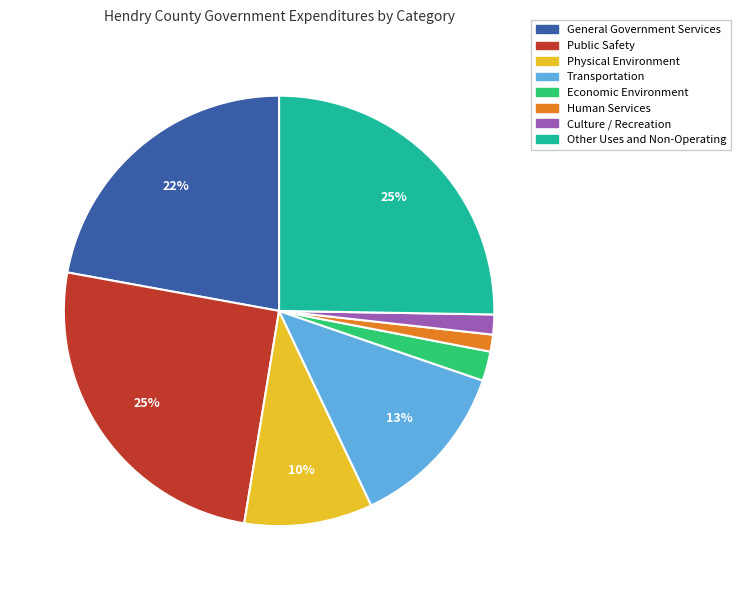

How many slices are in this pie chart?

8